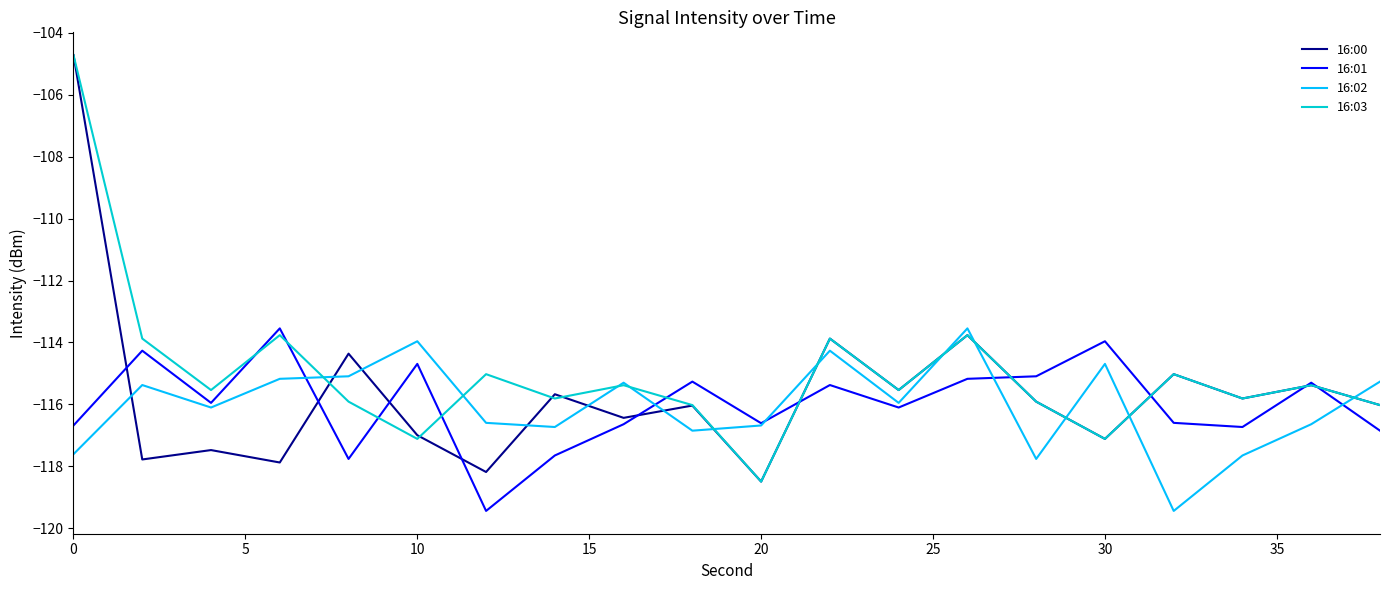

True or false: 16:00 and 16:02 cross at least once.

True